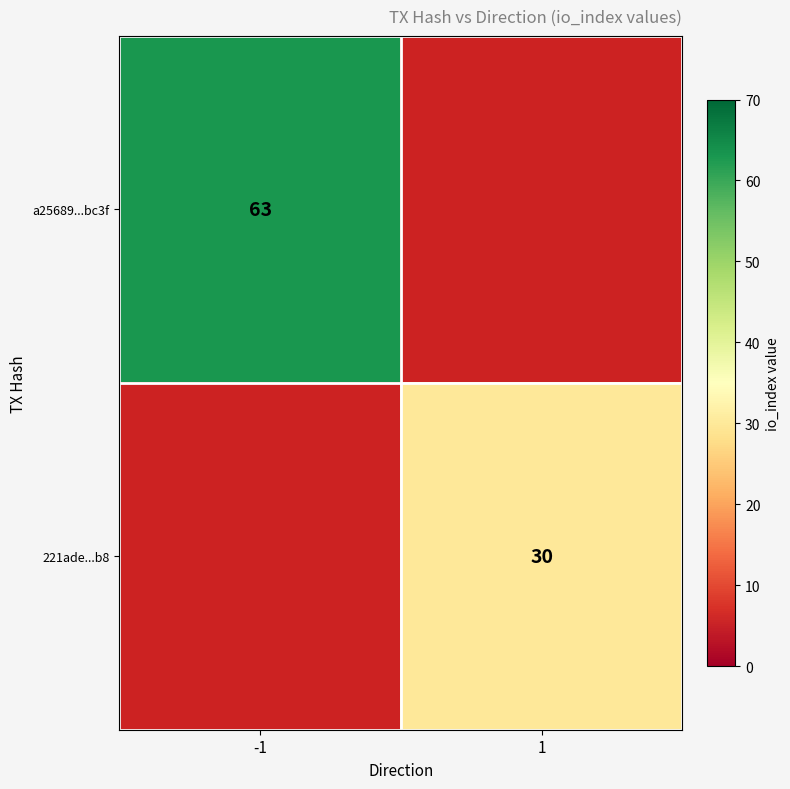

Is the value of 221ade...b8 at 1 greater than the value of a25689...bc3f at -1?

No